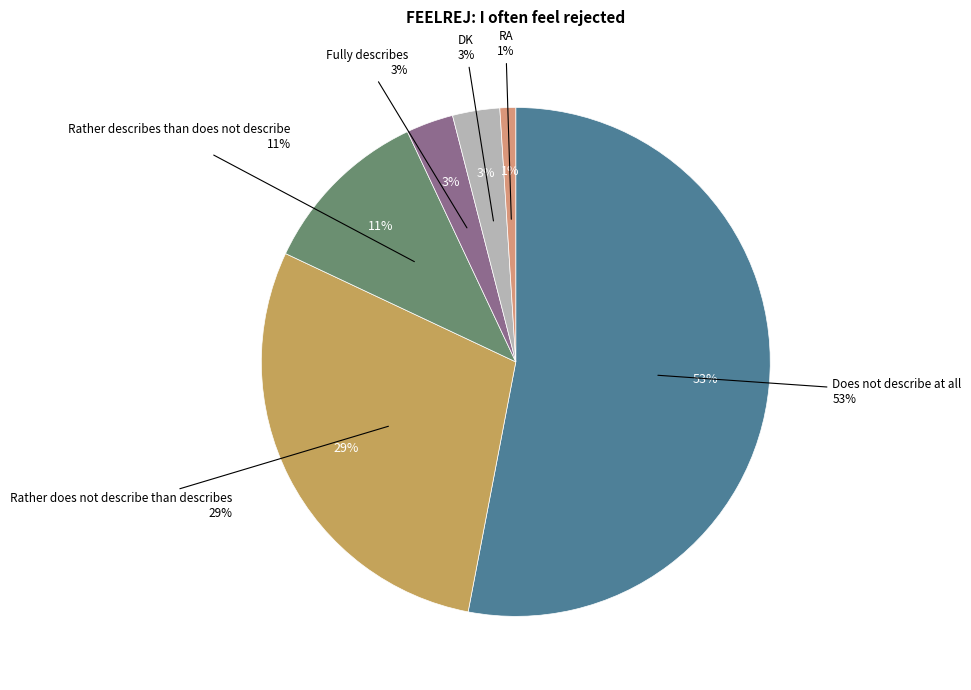

What is the total percentage of DK and Fully describes?

6.0%